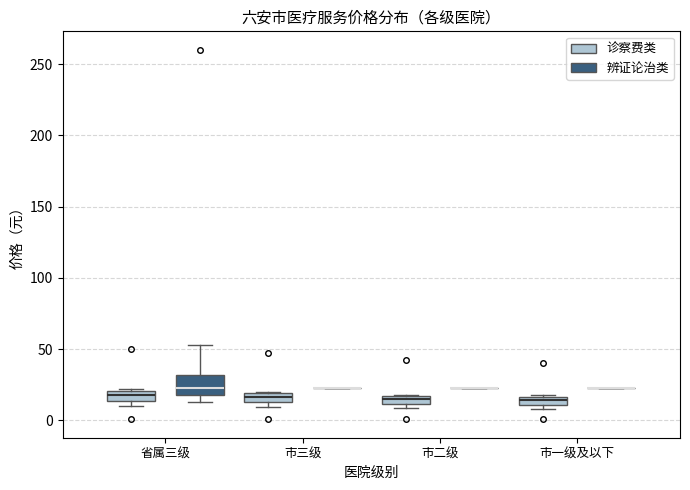

Where is the lower edge of the box for 市三级 (诊察费类) on the y-axis? The values are not printed on the chart, so give them approximately, as read against the axis.

15